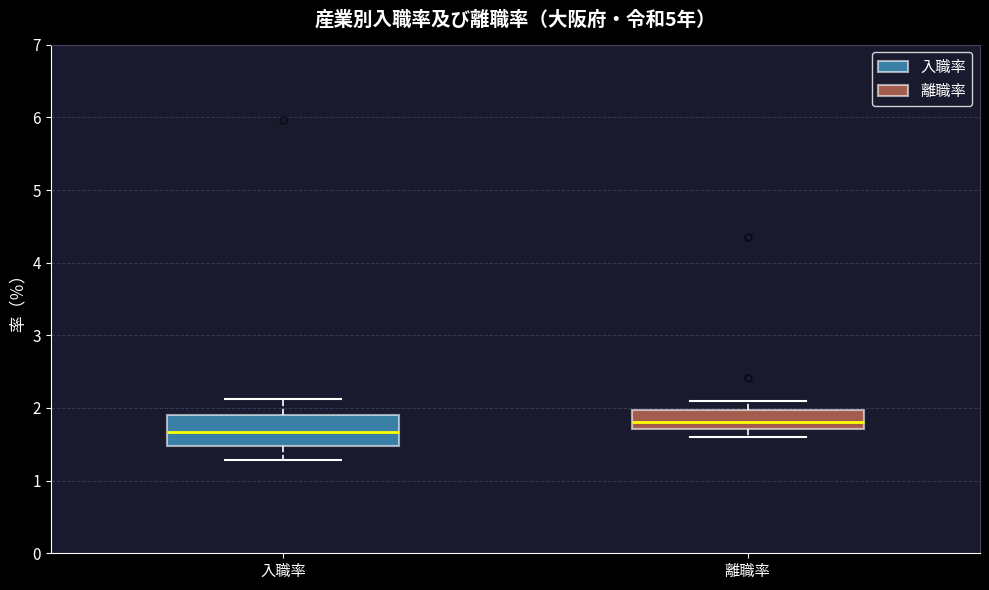

Which box is the tallest, from its lower edge to its upper edge?

入職率